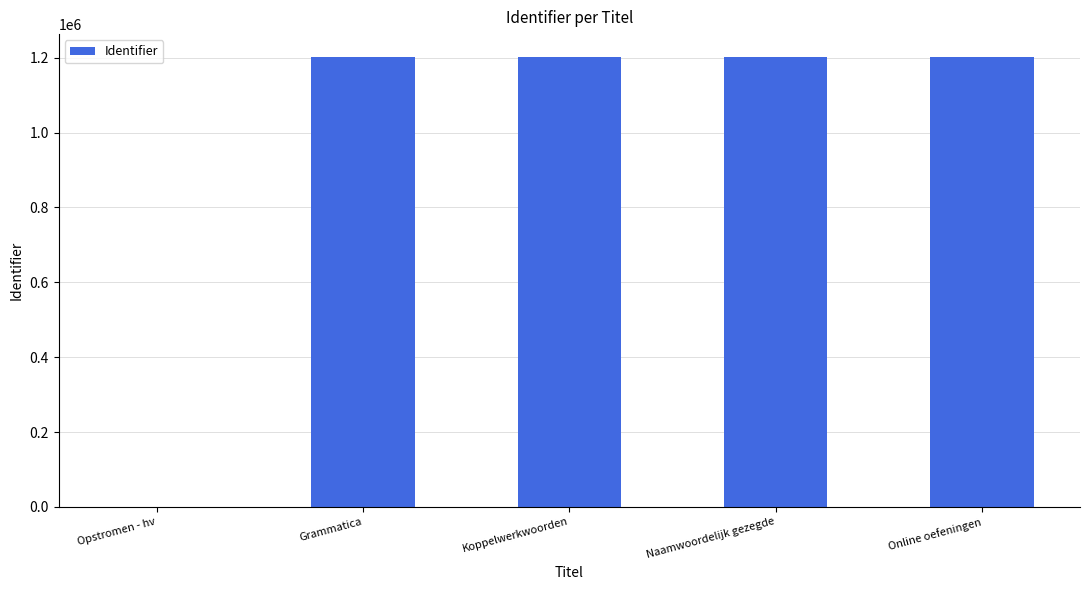

What is the sum of the values at Opstromen - hv and Naamwoordelijk gezegde?

1202986